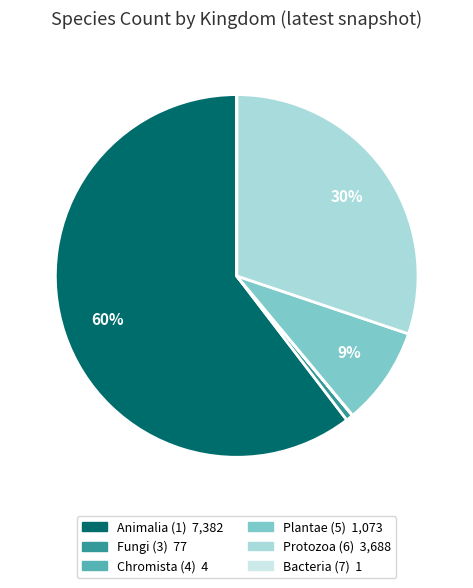

To the nearest percent, what is the average slice percentage?

17%